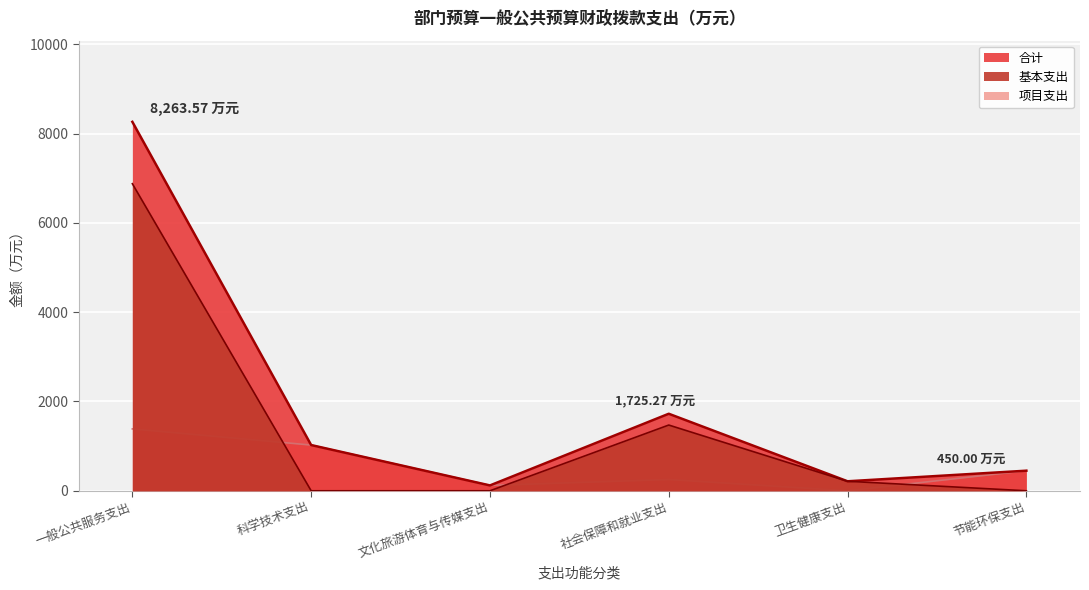

What is the difference between the 合计 values at 文化旅游体育与传媒支出 and 卫生健康支出?

92.9